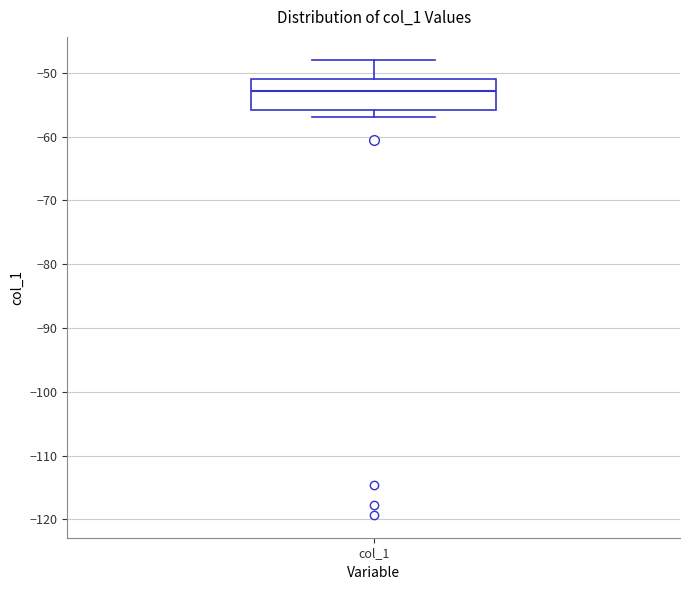

Transcribe this box plot: give where the median line is, the range the box spans, and where the two whiskers end, as read against the y-axis. The values are not printed on the chart, so give them approximately, as read against the axis.

median -53, box -56 to -51, whiskers -57 to -48